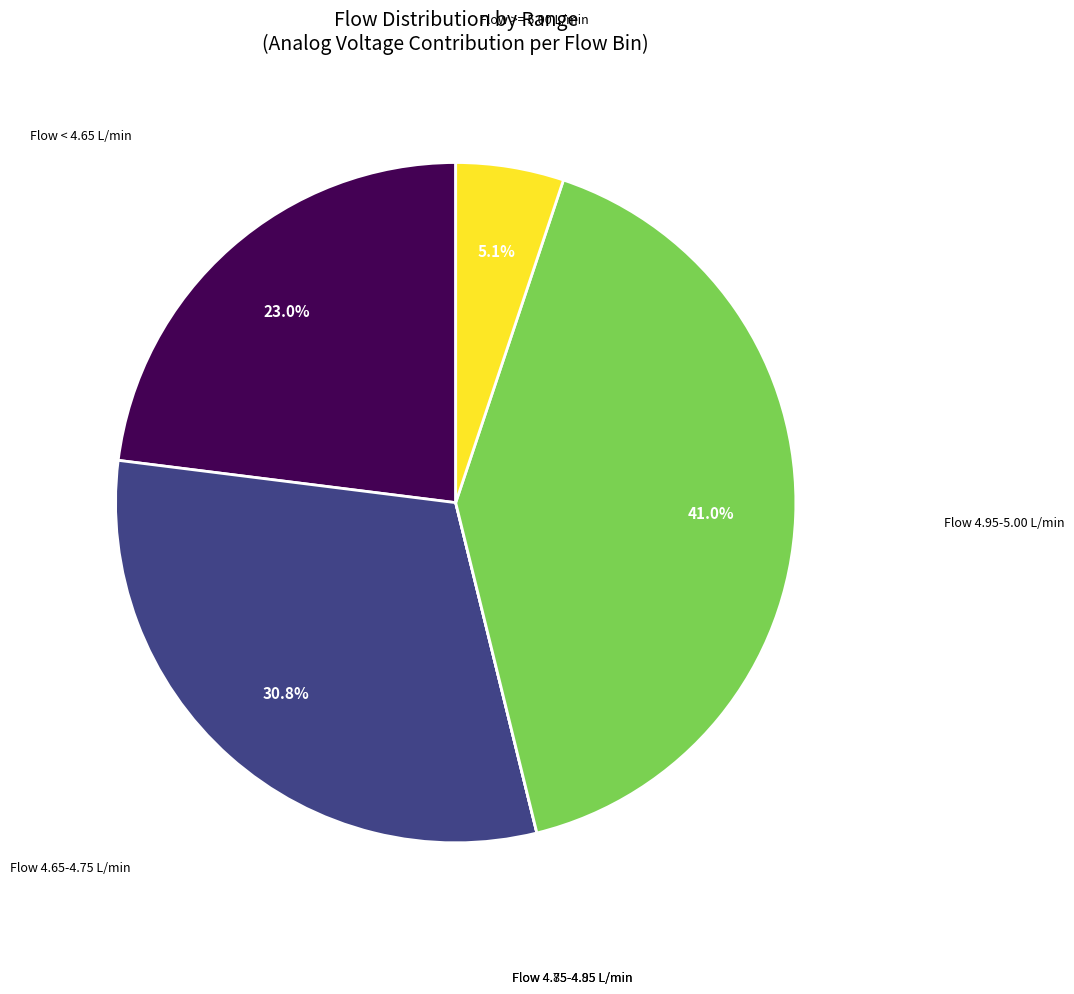

Does any single category account for the majority?

No